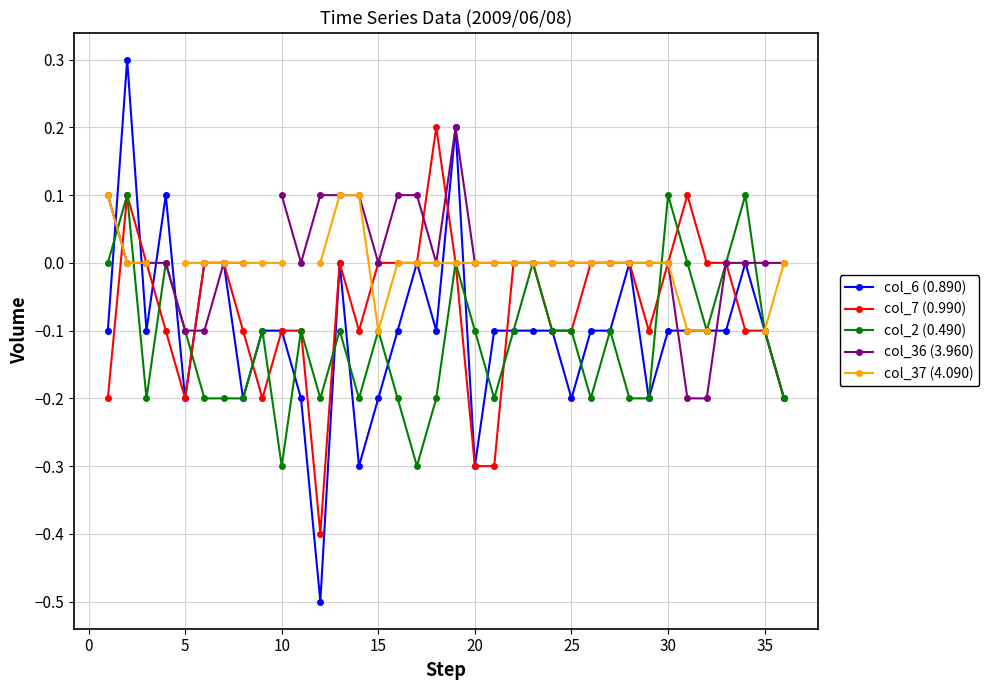

At how many categories does at least one series exceed 0?

14